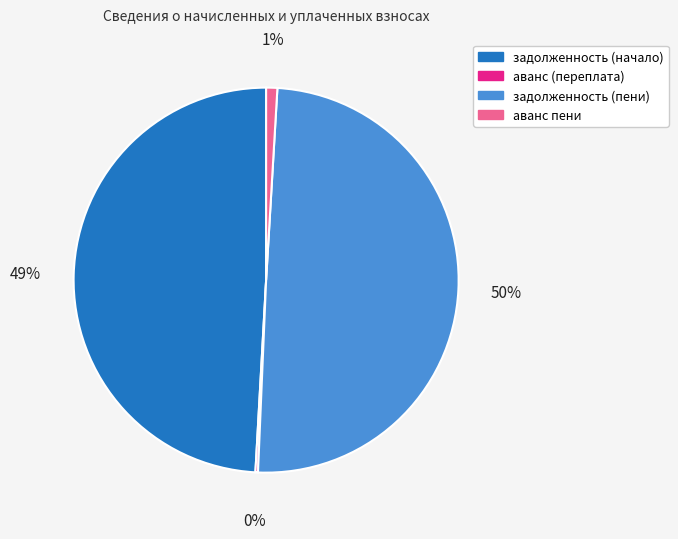

True or false: аванс пени accounts for 16% of the total.

False